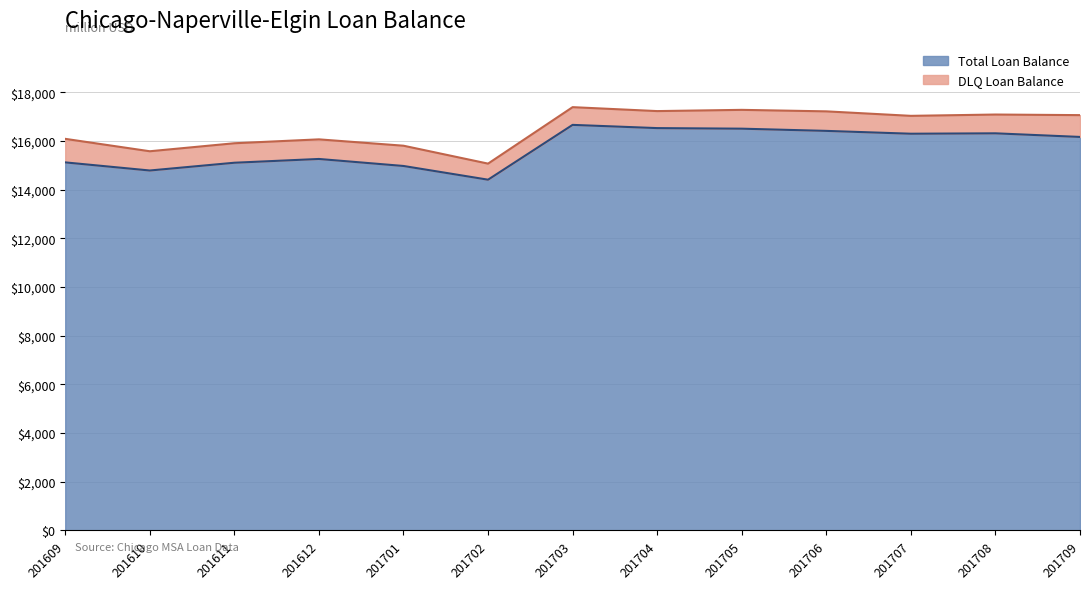

What is the difference between the second highest and second lowest values?

1741.8